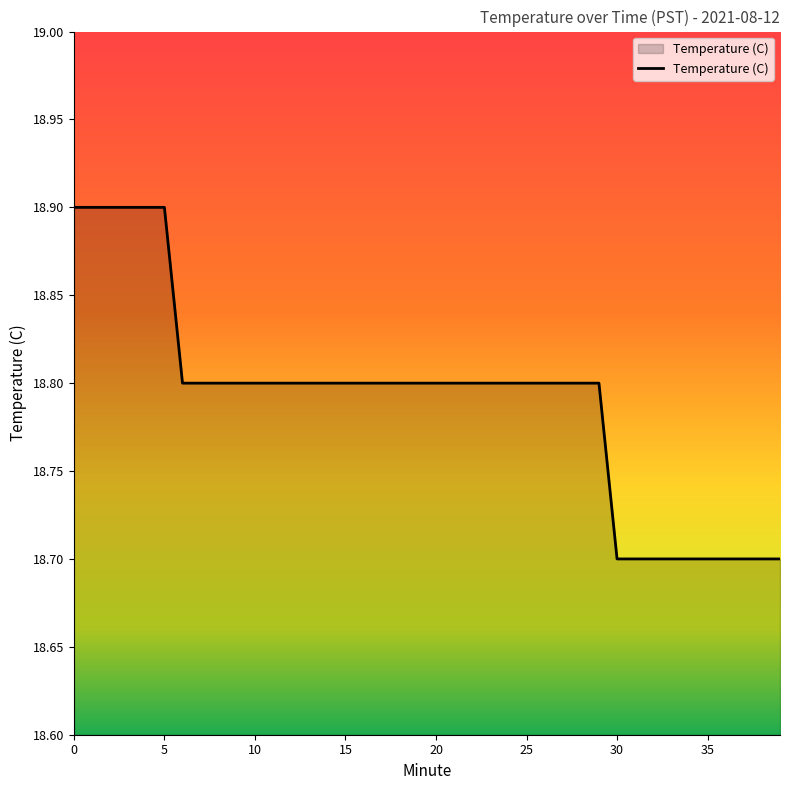

What is the sum of all values?

751.6